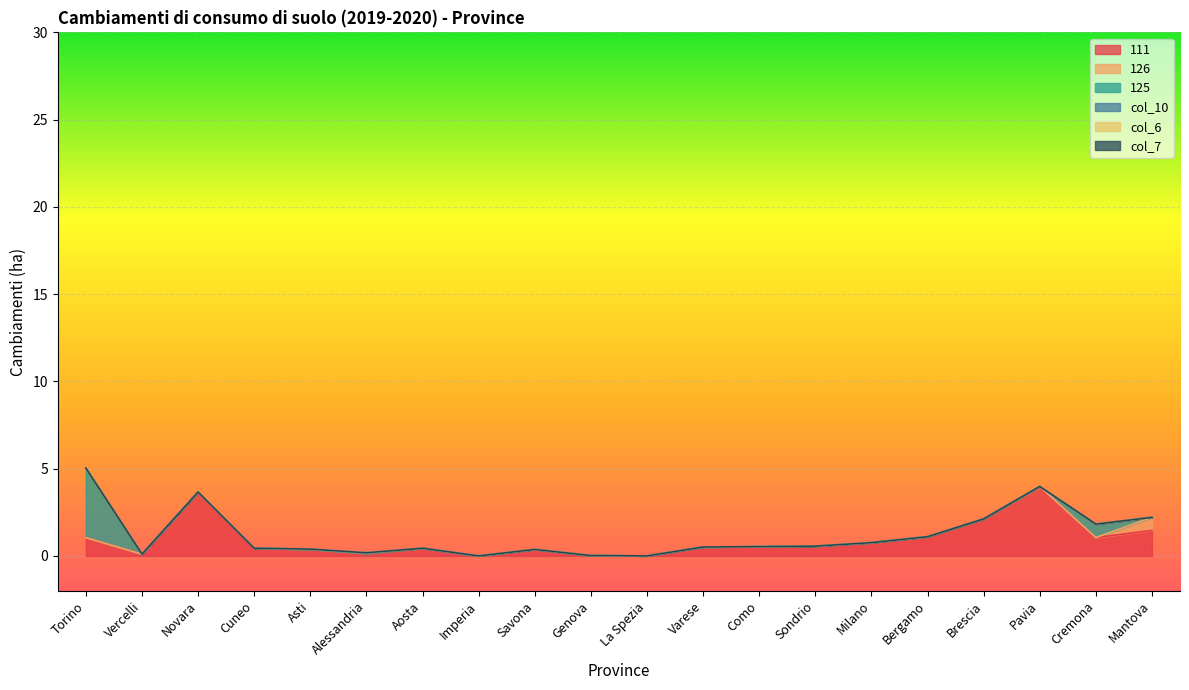

True or false: col_10 and col_7 intersect in this chart.

False